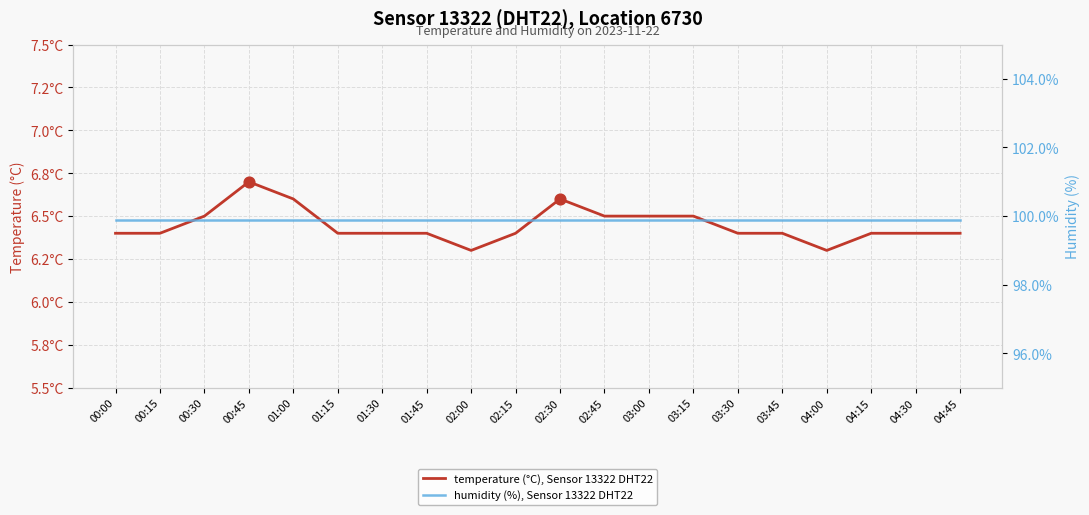

At which category is the sum across all series the highest?

00:45